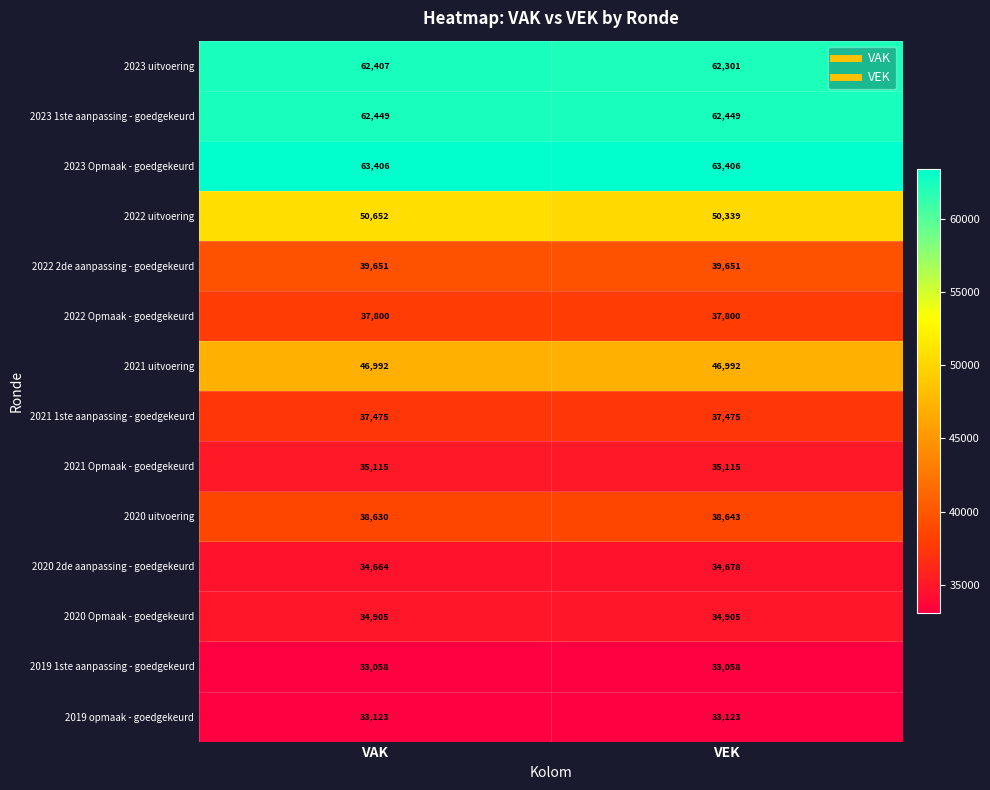

What is the total value across all series at VEK?

609935